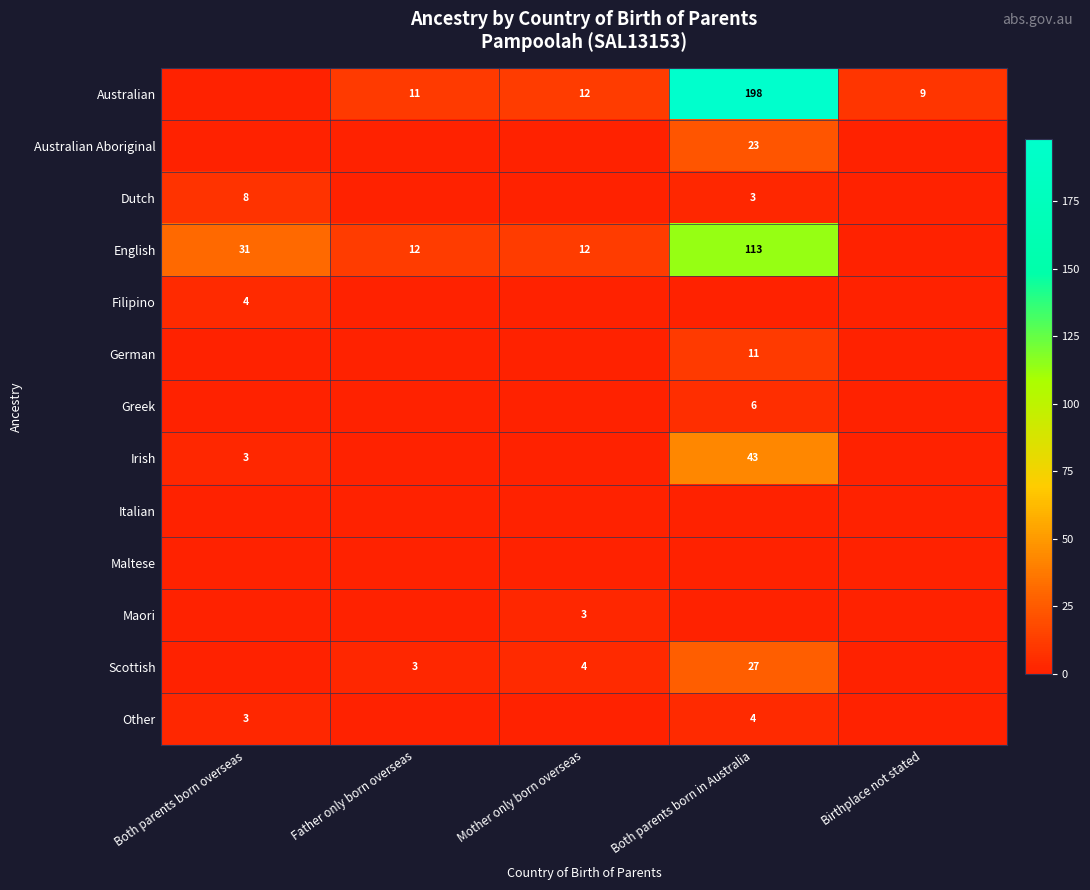

The English series shows 65 at Both parents born in Australia. True or false?

False